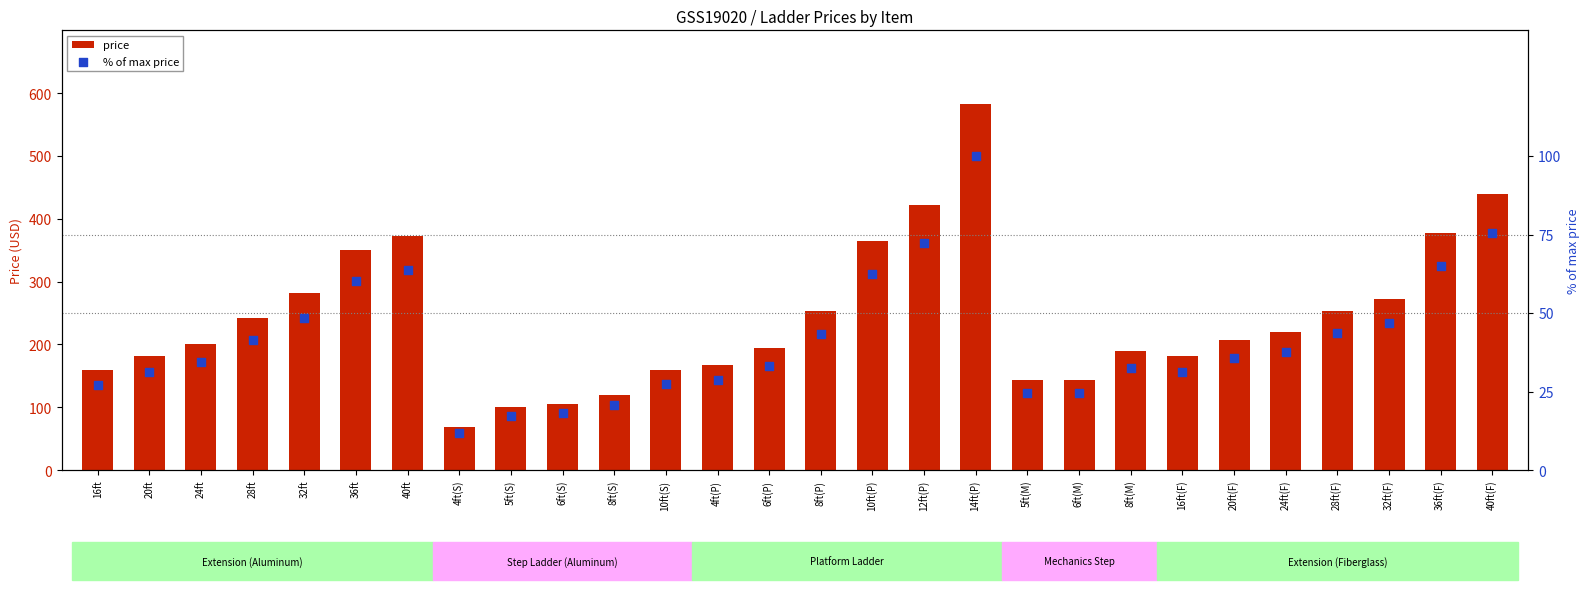

Is the value of % of max price at 20ft greater than the value of price at 4ft(P)?

No